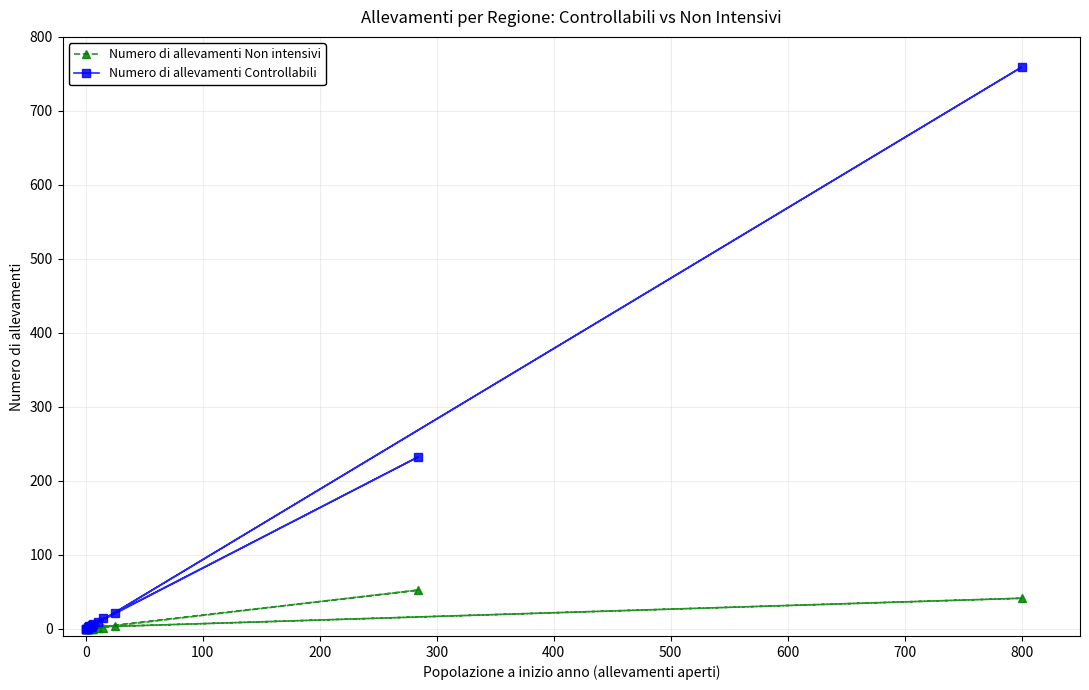

List the series in order of their peak value, highest first.

Numero di allevamenti Controllabili, Numero di allevamenti Non intensivi